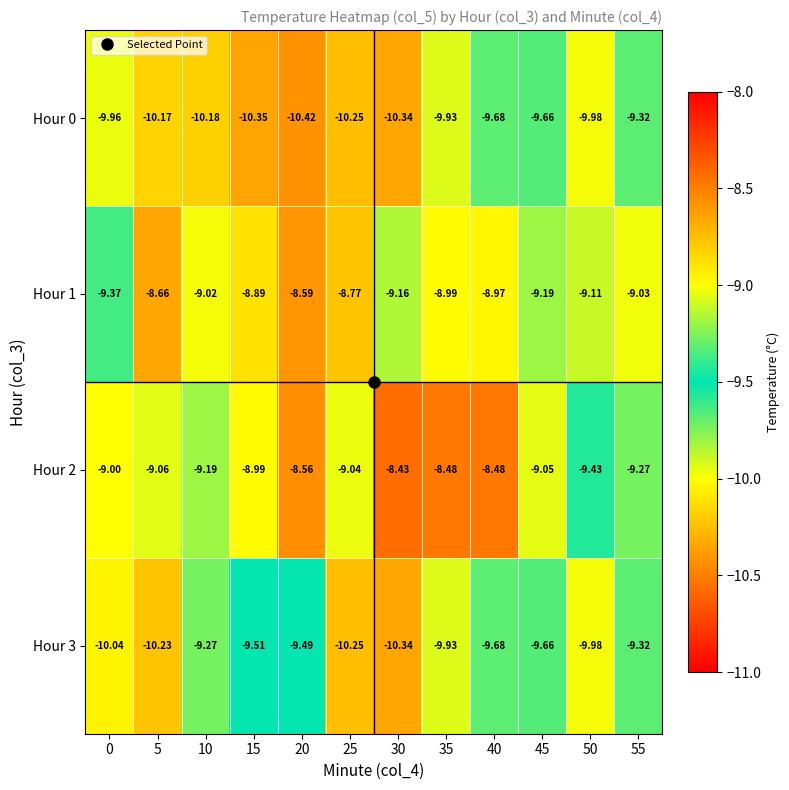

Is the value of Hour 1 at 30 greater than the value of Hour 3 at 15?

Yes